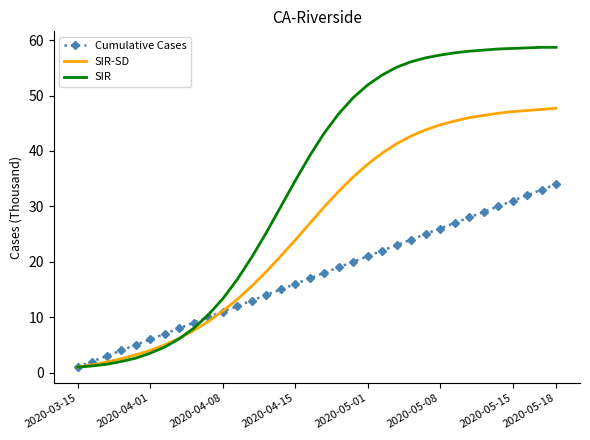

Which series has the widest spread of values?

SIR